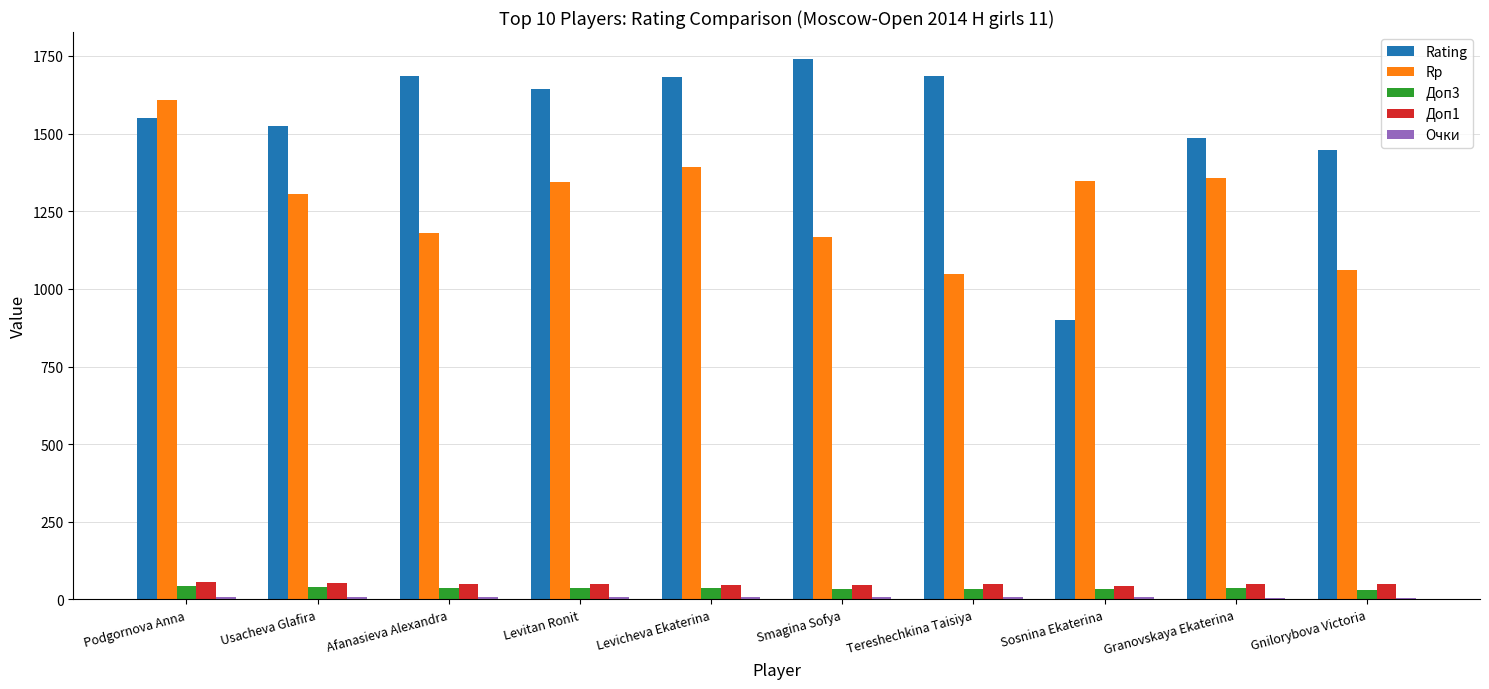

Count the number of data series in this chart.

5